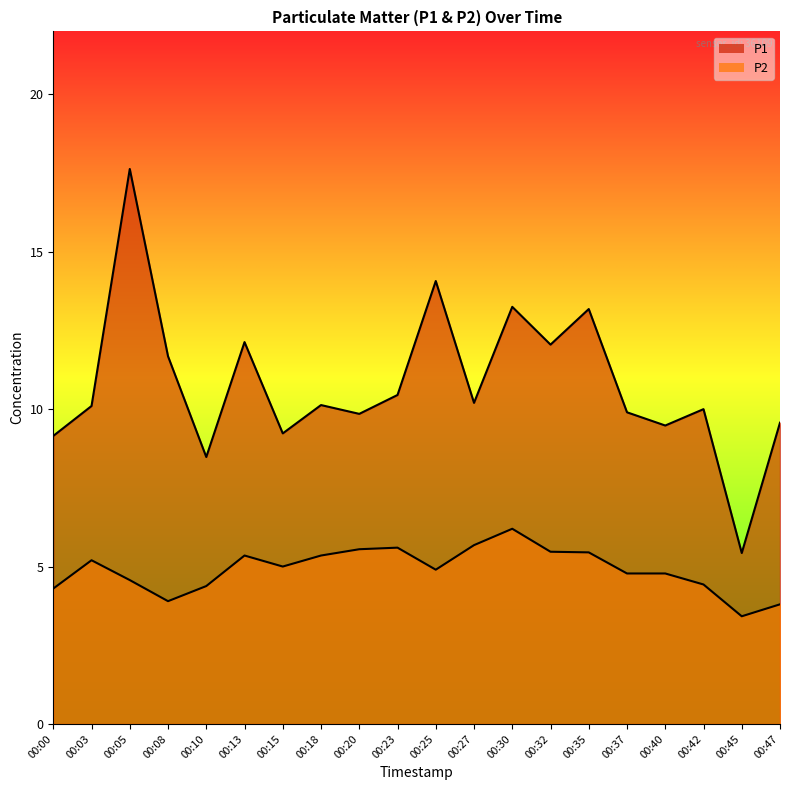

At which category is the sum across all series the highest?

00:05